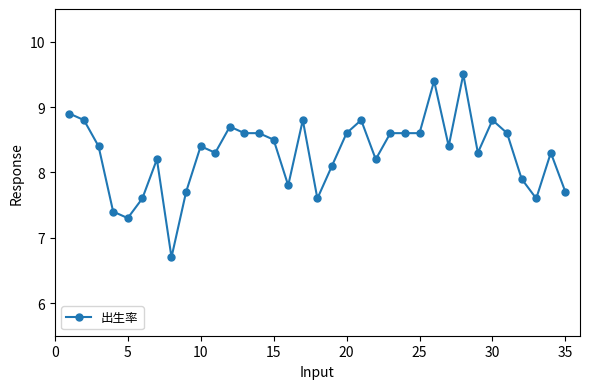

Reading left to right, list all the values displayed in this chart.

8.9	8.8	8.4	7.4	7.3	7.6	8.2	6.7	7.7	8.4	8.3	8.7	8.6	8.6	8.5	7.8	8.8	7.6	8.1	8.6	8.8	8.2	8.6	8.6	8.6	9.4	8.4	9.5	8.3	8.8	8.6	7.9	7.6	8.3	7.7